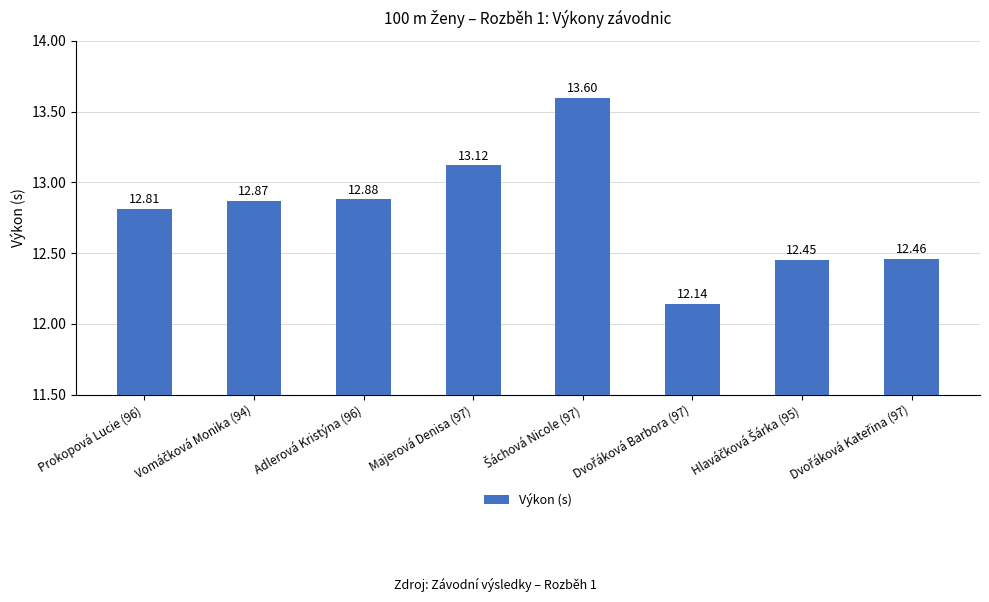

What is the sum of all values?

102.3